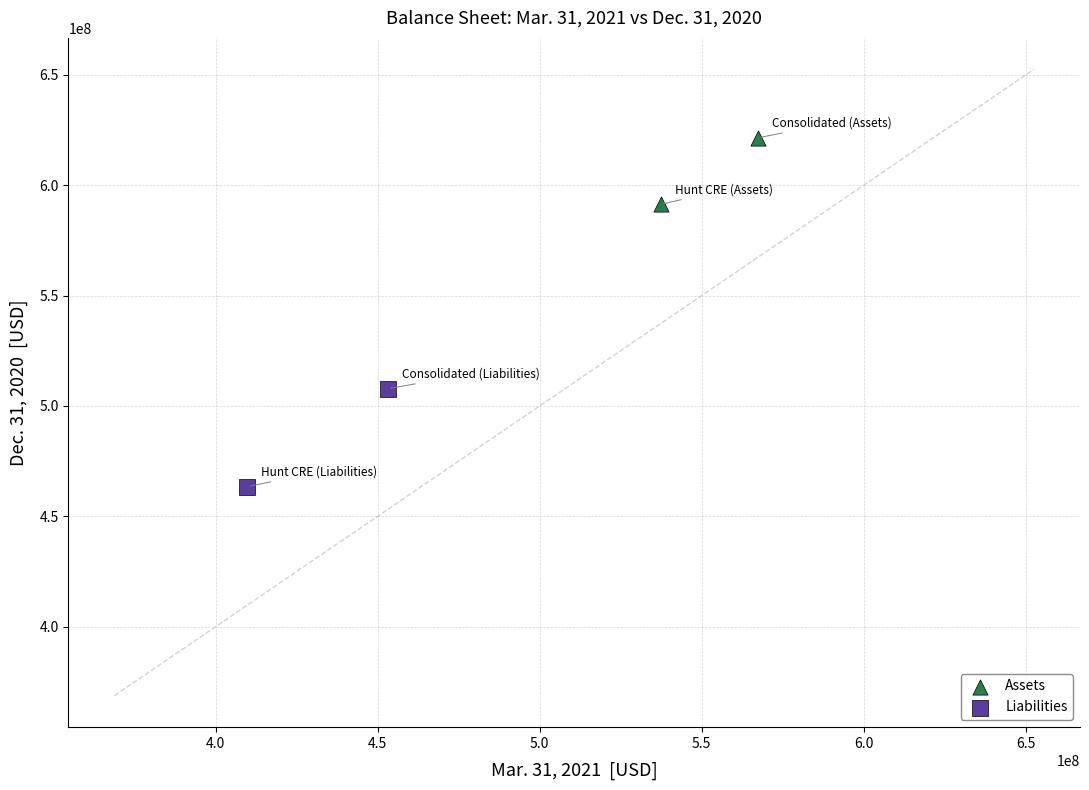

Which series contains the lowest Y value?

Liabilities